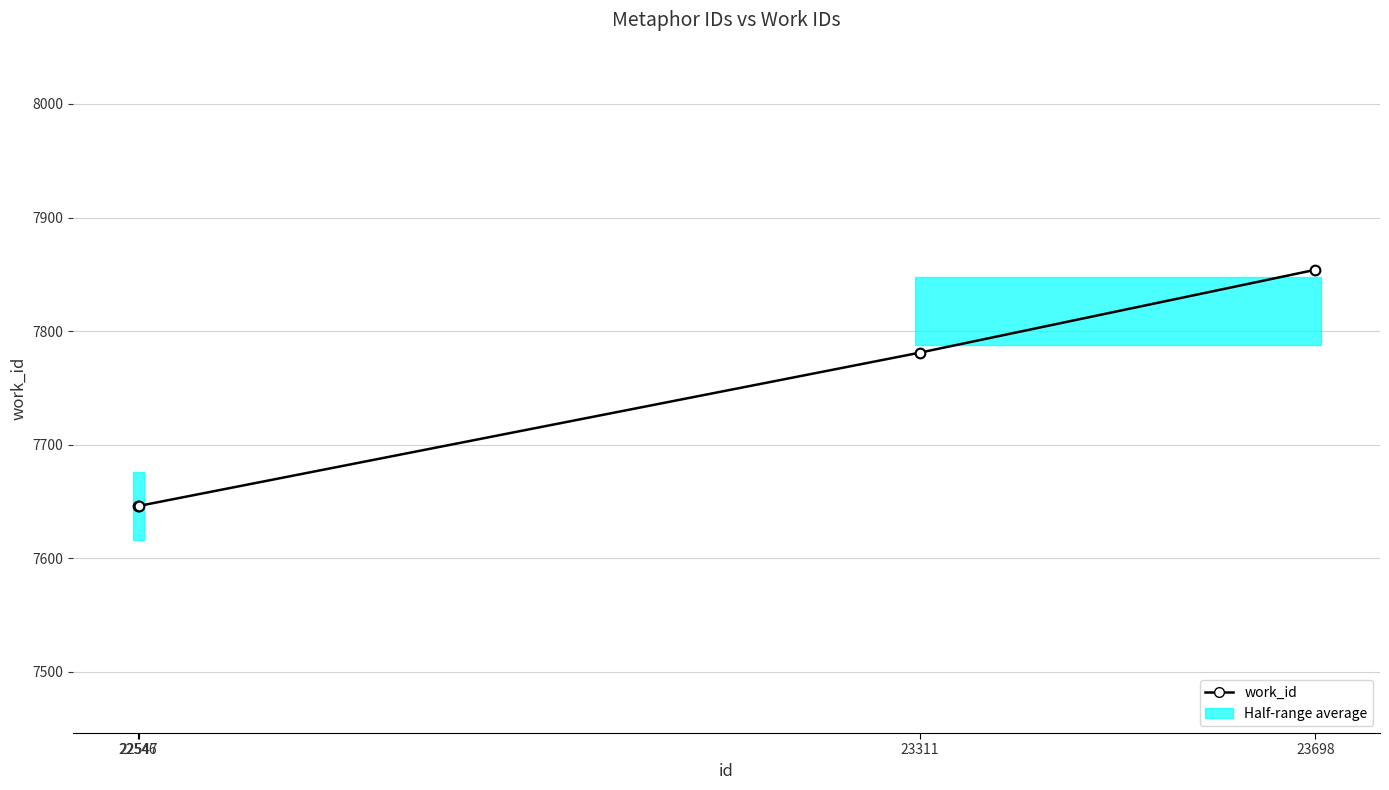

What is the difference between the maximum and minimum values?

208